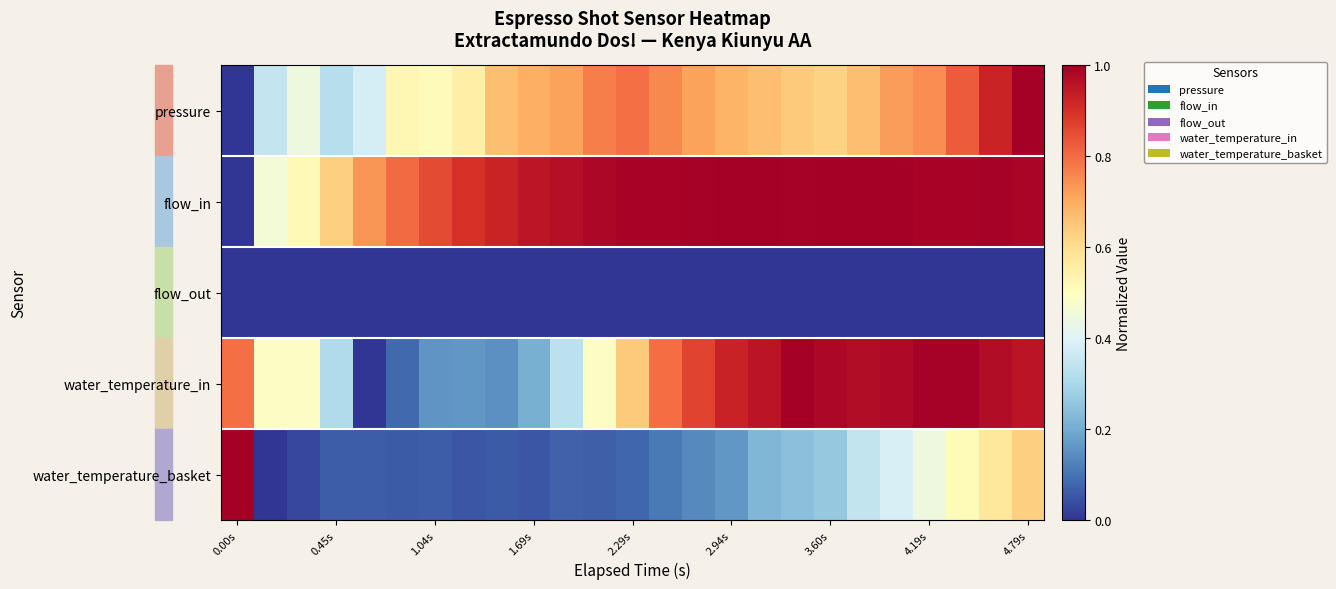

Which series has the largest total across all categories?

flow_in